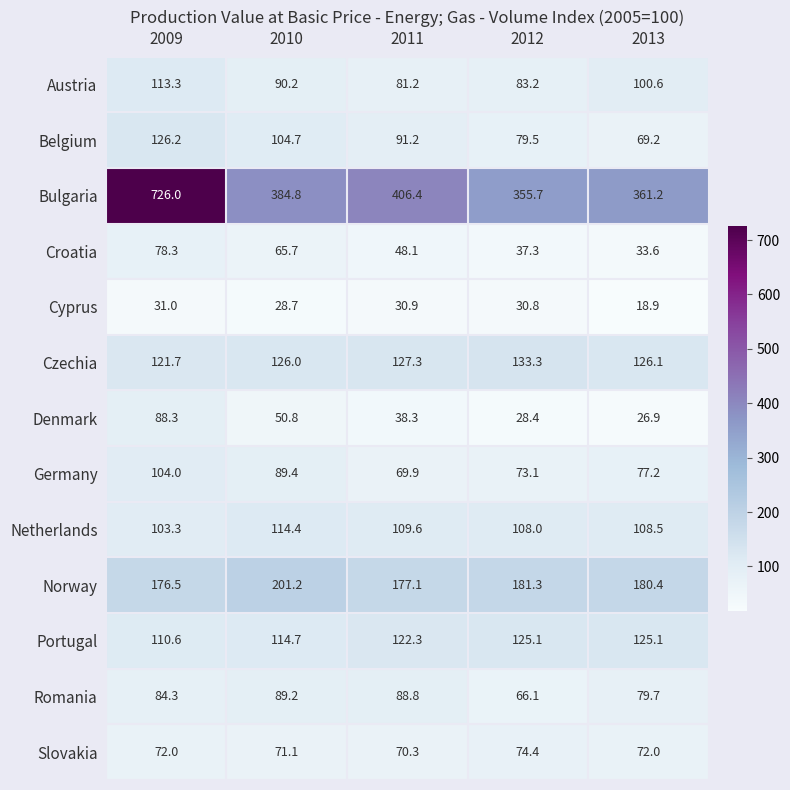

Is it true that Netherlands equals 38.1 at 2010?

False